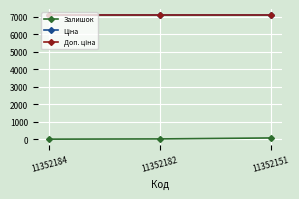

Is this an area chart (filled region under the line)?

No